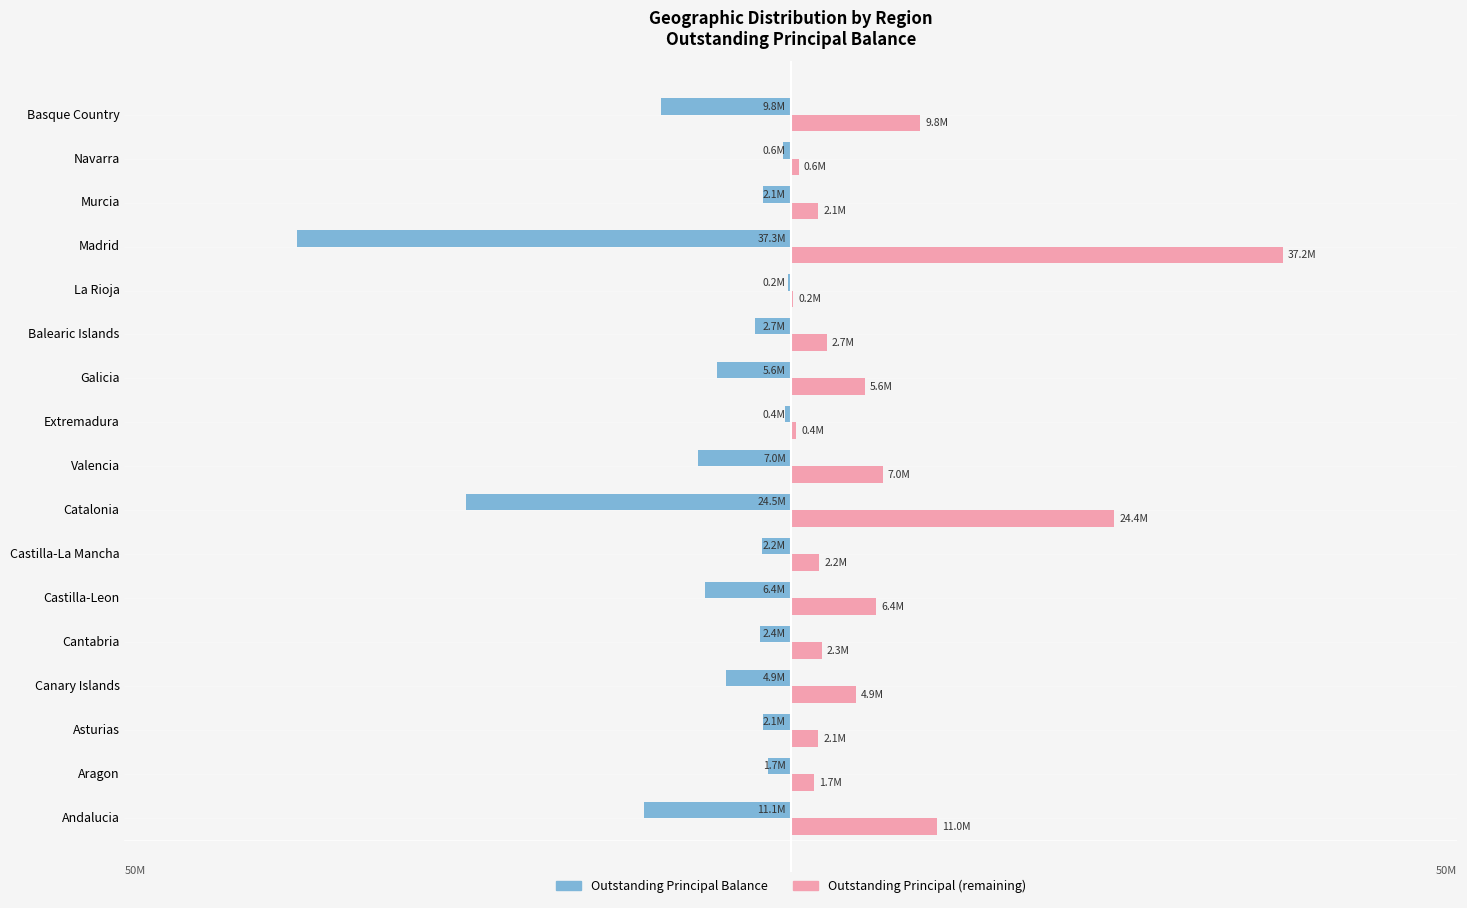

What are all the series names shown in the legend?

Outstanding Principal Balance, Outstanding Principal (remaining)